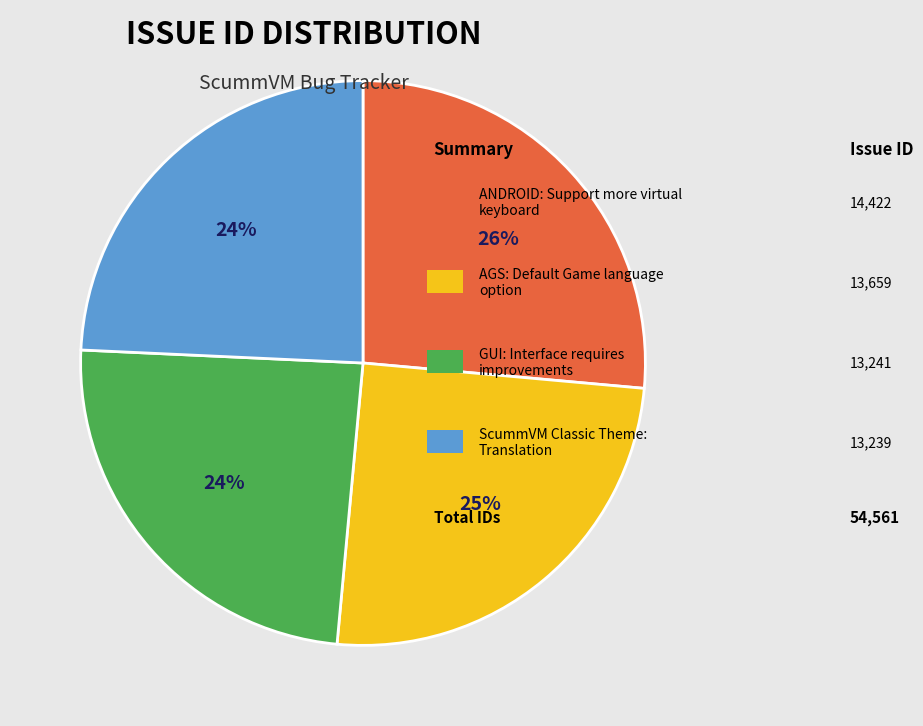

Is there any slice that represents more than half of the pie?

No